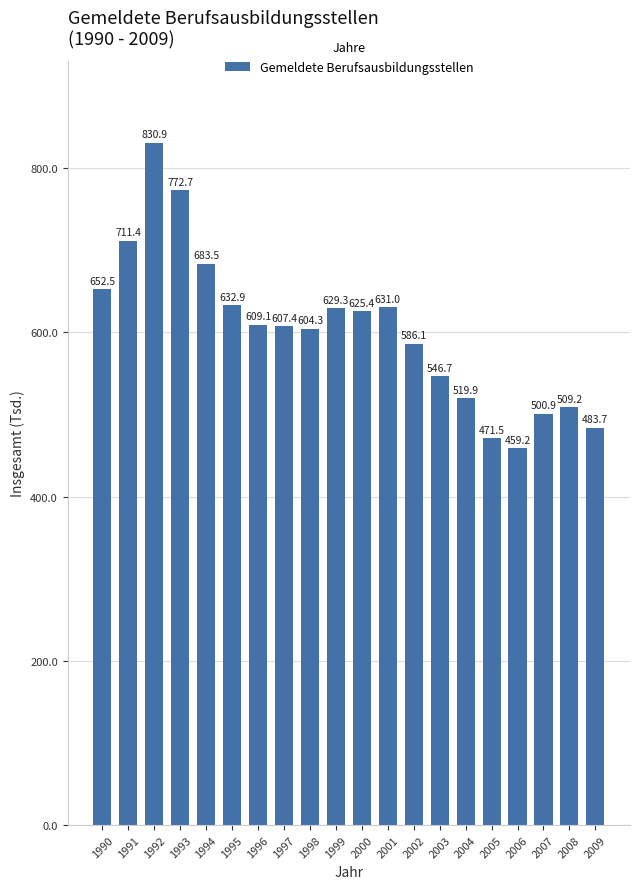

Where does the data first go above 609?

1990